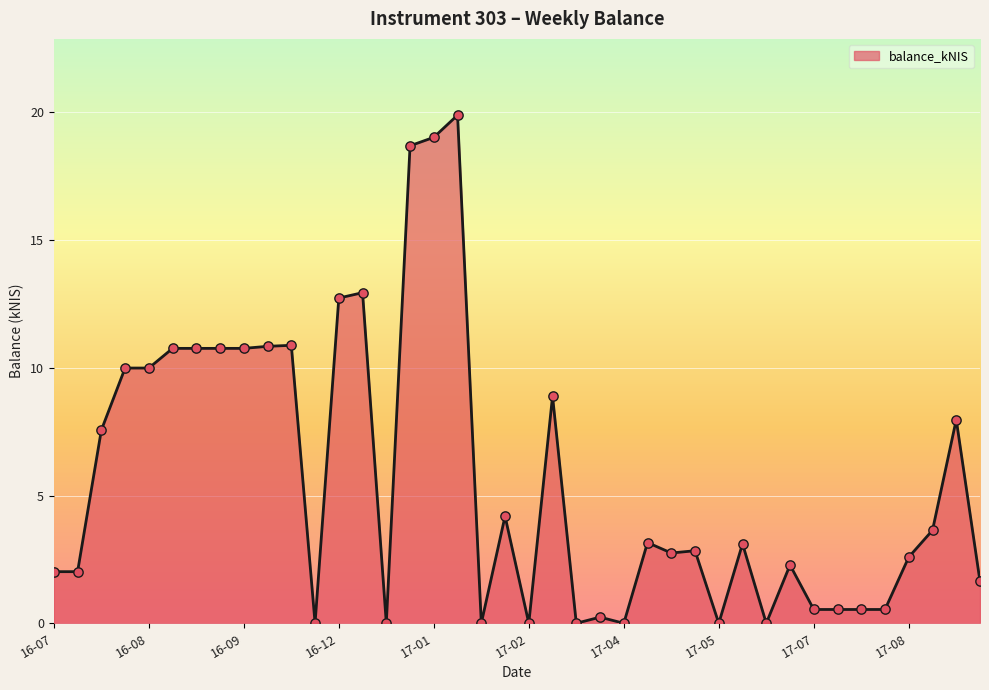

What is the difference between the maximum and minimum values?

19.9